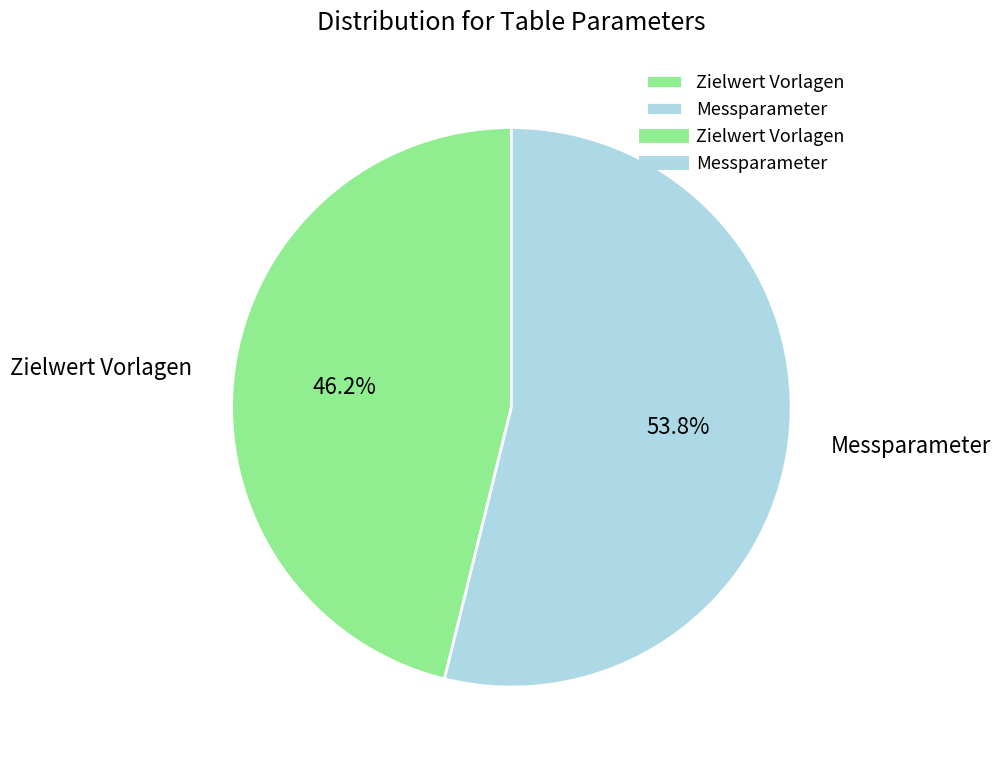

What portion of the pie excludes Zielwert Vorlagen?

53.8%